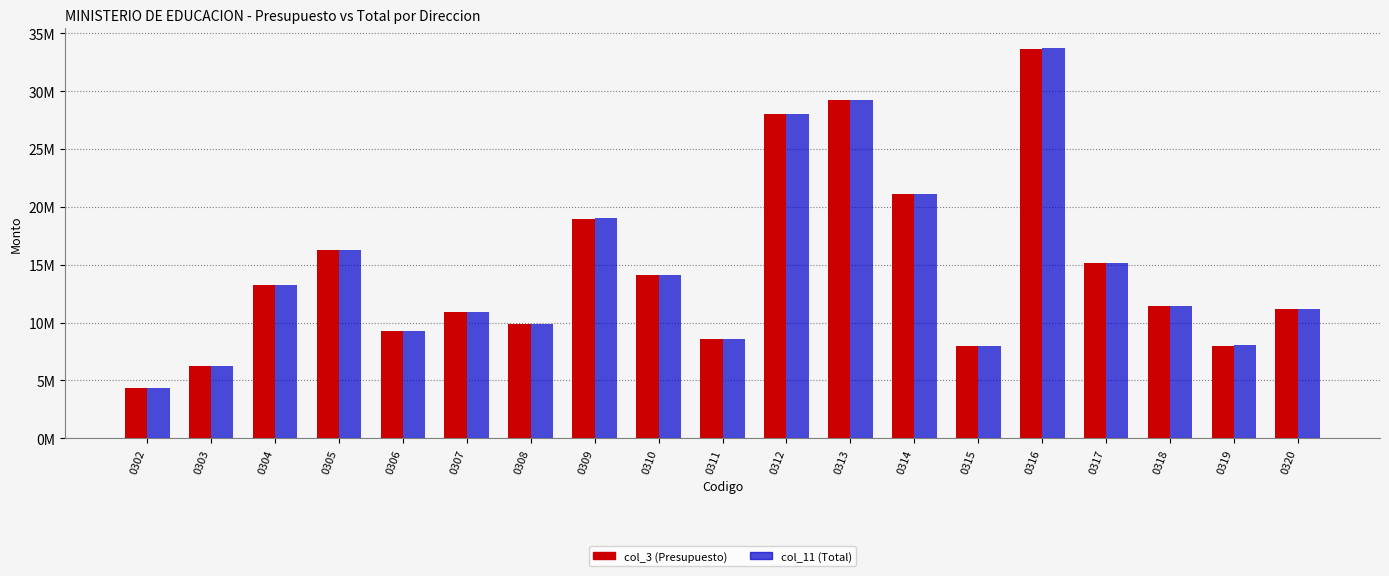

What are all the series names shown in the legend?

col_3 (Presupuesto), col_11 (Total)